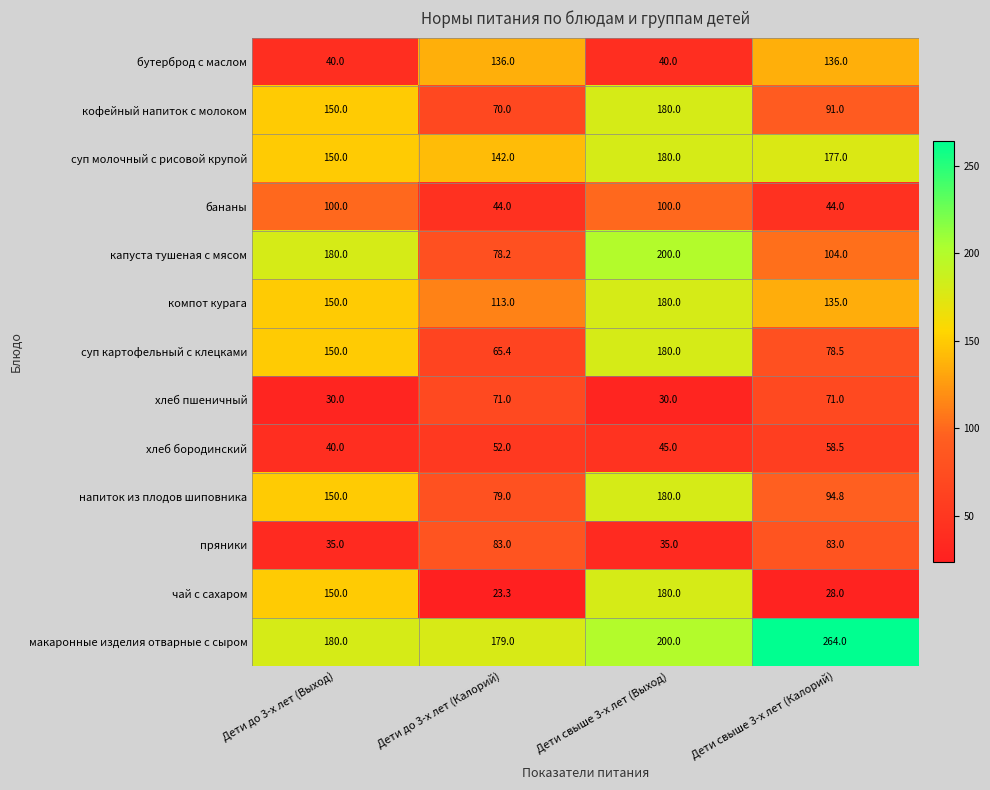

What is the difference between the maximum and minimum values in the чай с сахаром series?

156.7